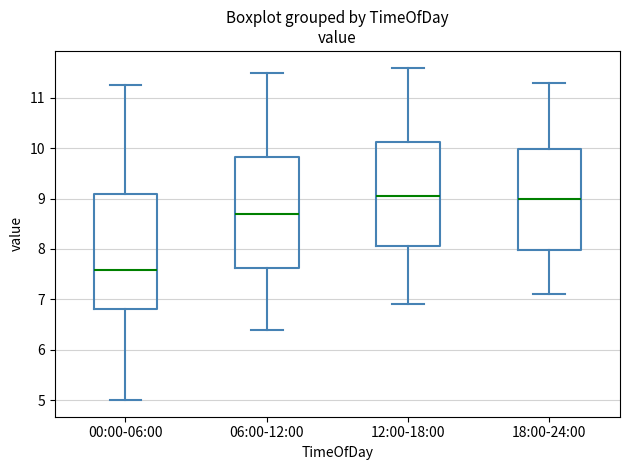

Reading left to right, transcribe this box plot: for each box, give where its median line is, the range the box spans, and where its two whiskers end, as read against the y-axis. The values are not printed on the chart, so give them approximately, as read against the axis.

00:00-06:00: median 7.6, box 6.8 to 9.1, whiskers 5.0 to 11.3
06:00-12:00: median 8.7, box 7.6 to 9.8, whiskers 6.4 to 11.5
12:00-18:00: median 9.1, box 8.1 to 10.1, whiskers 6.9 to 11.6
18:00-24:00: median 9.0, box 8.0 to 10.0, whiskers 7.1 to 11.3